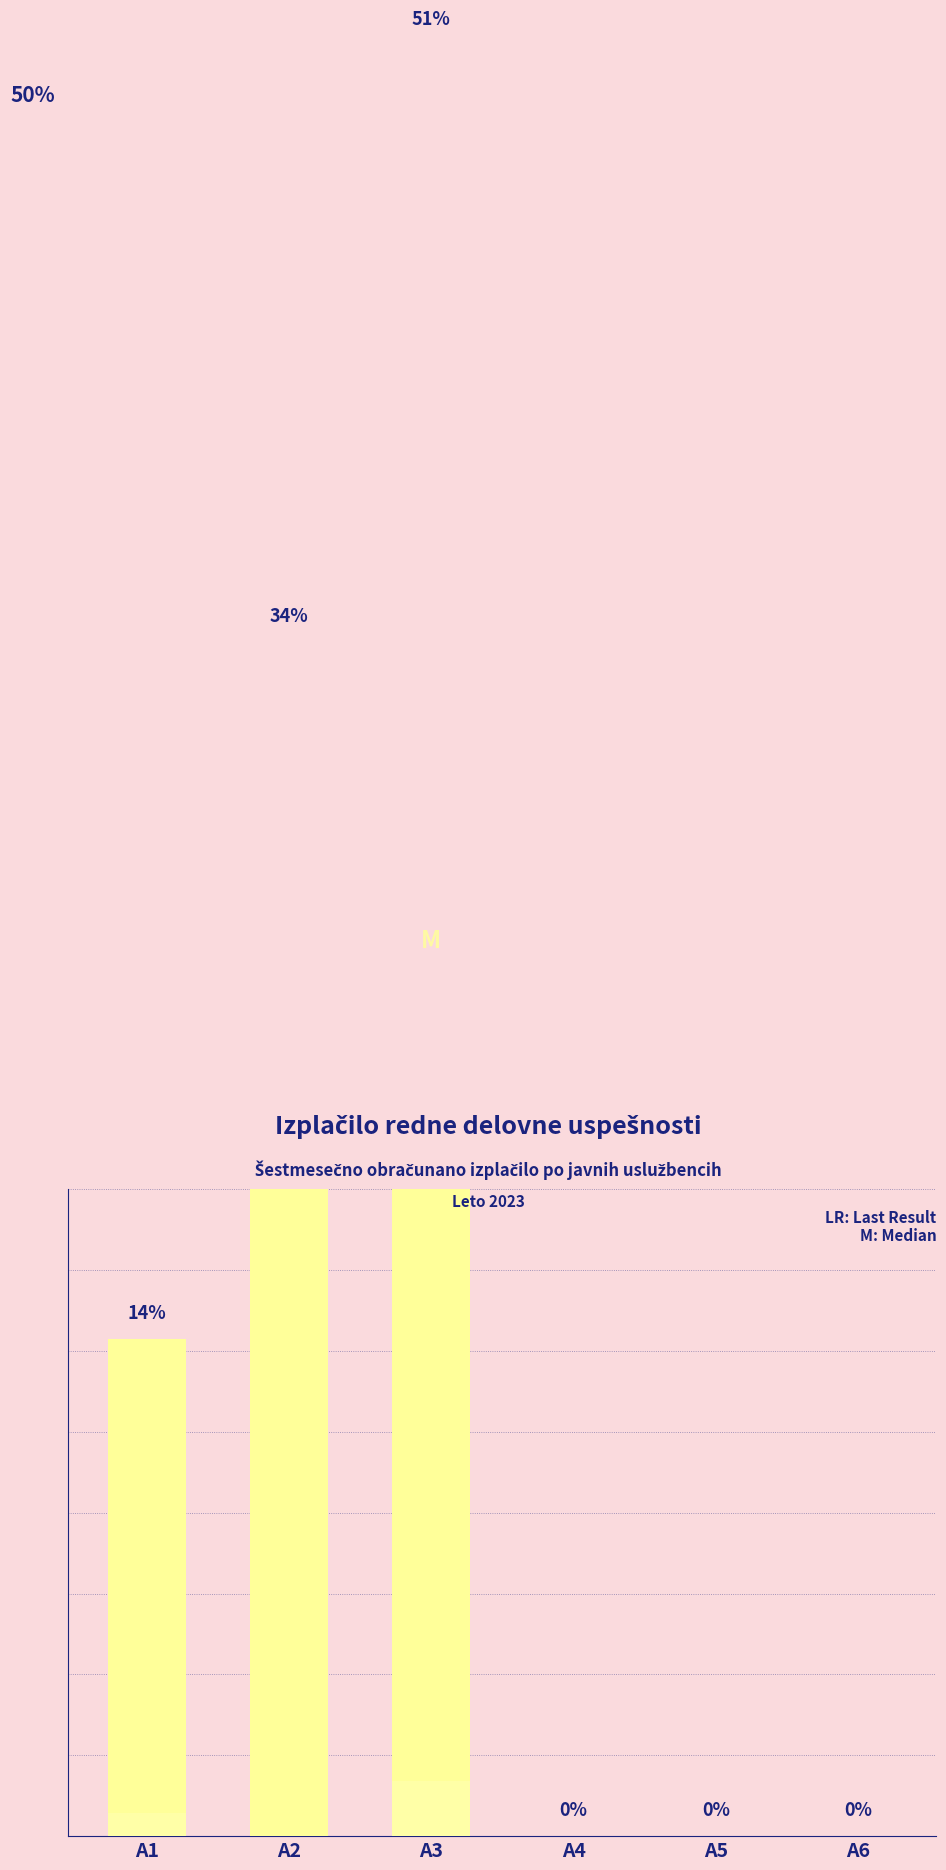

How many groups of bars are there?

6